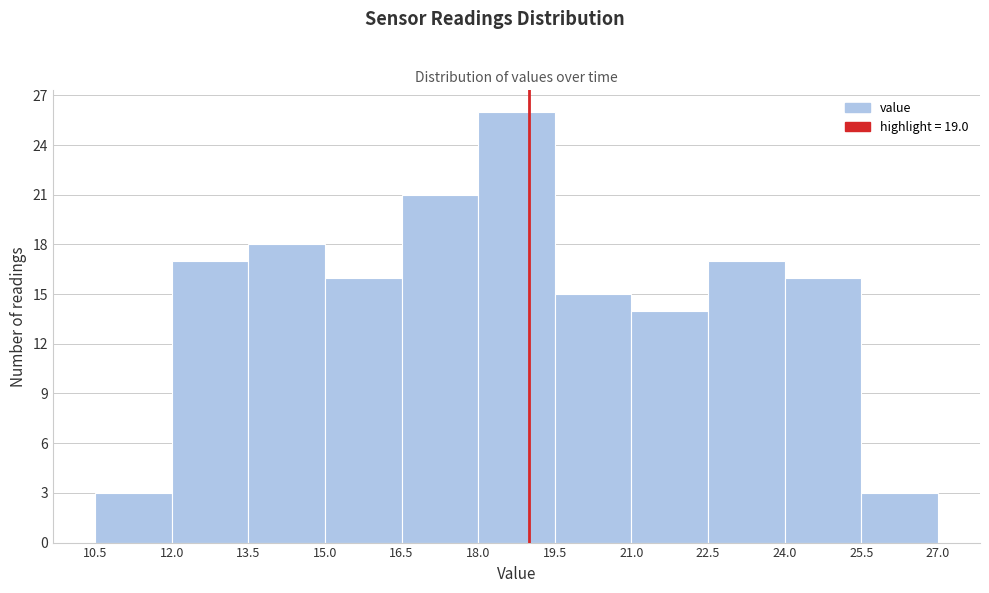

Which range on the x-axis has the tallest bar?

18.0 to 19.5